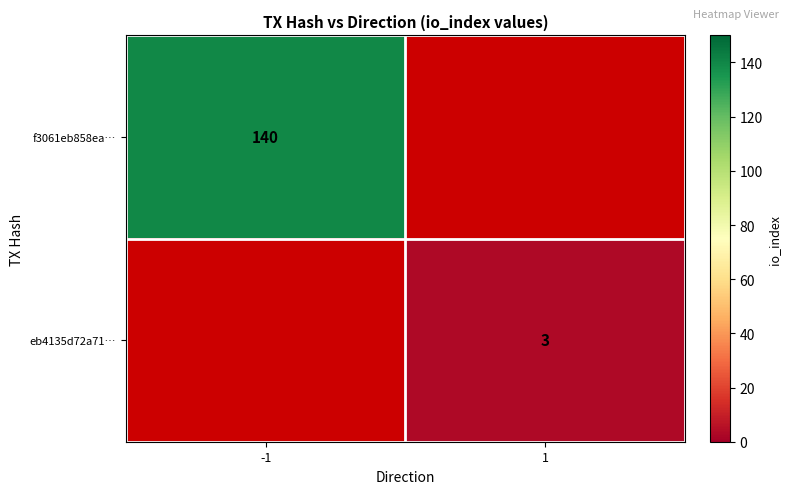

The f3061eb858ea… series shows 214 at -1. True or false?

False